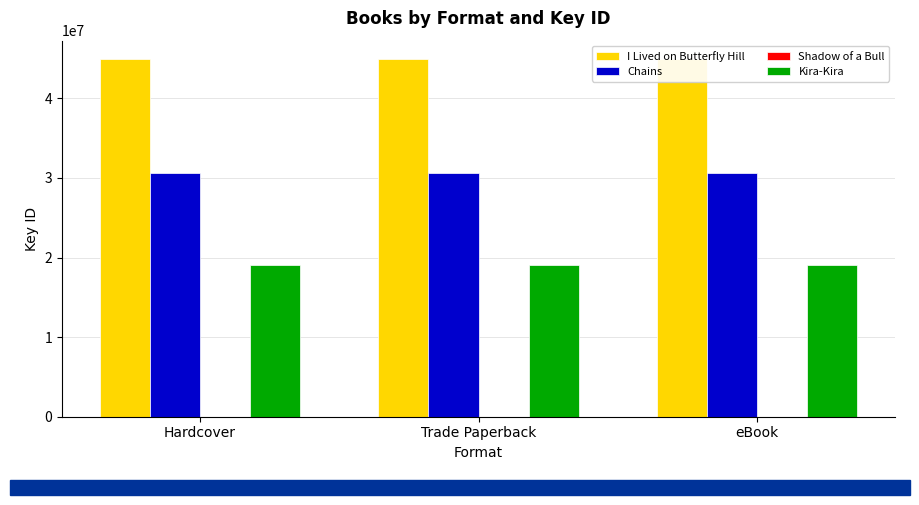

What position from the right is Hardcover?

3